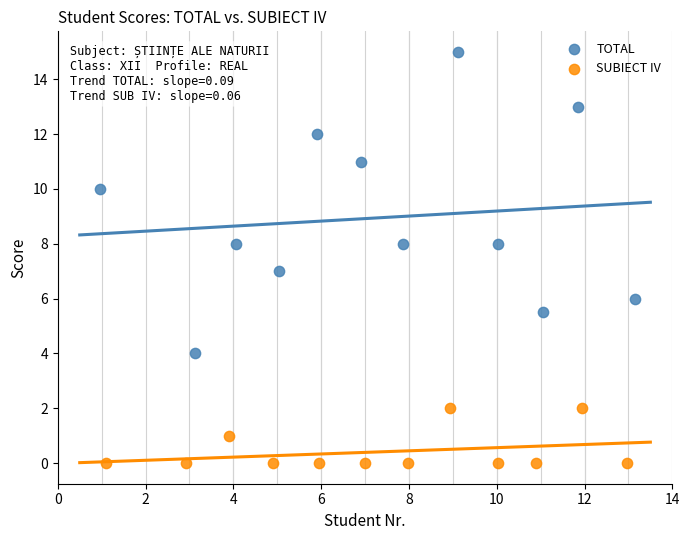

Which series reaches the maximum Y coordinate?

TOTAL